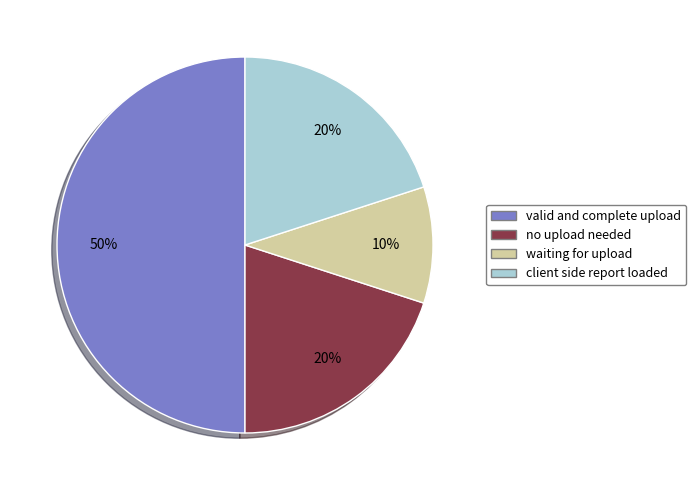

To the nearest percent, what is the average slice percentage?

25%